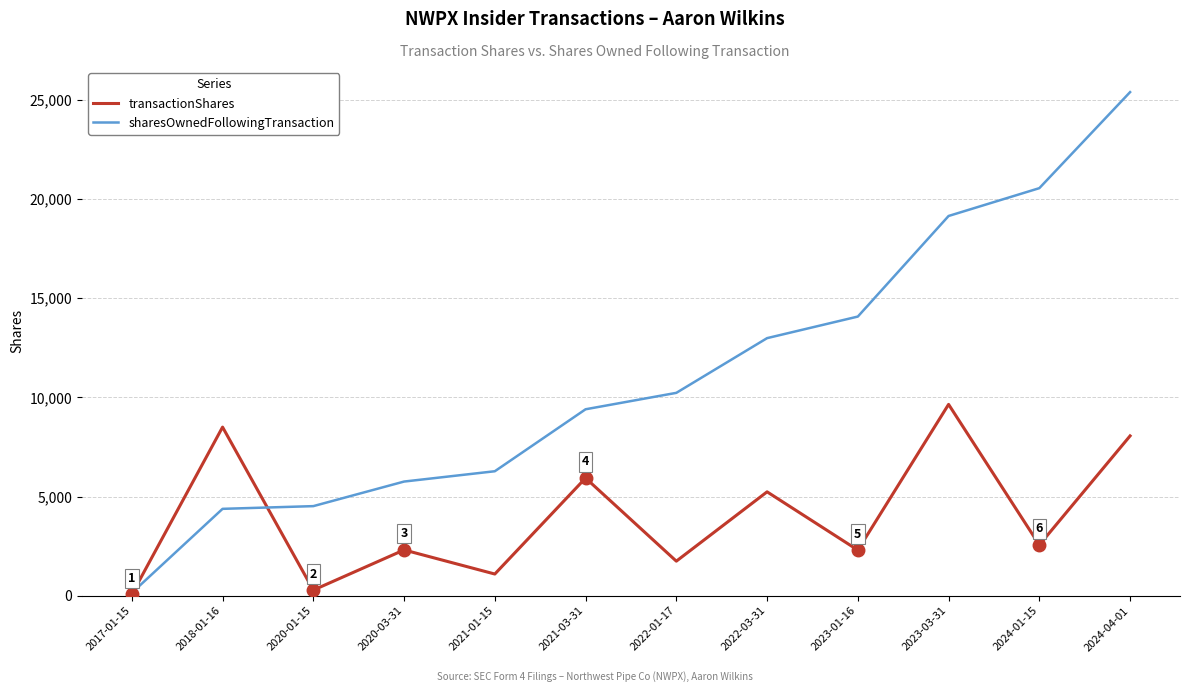

How many distinct data groups are displayed?

2